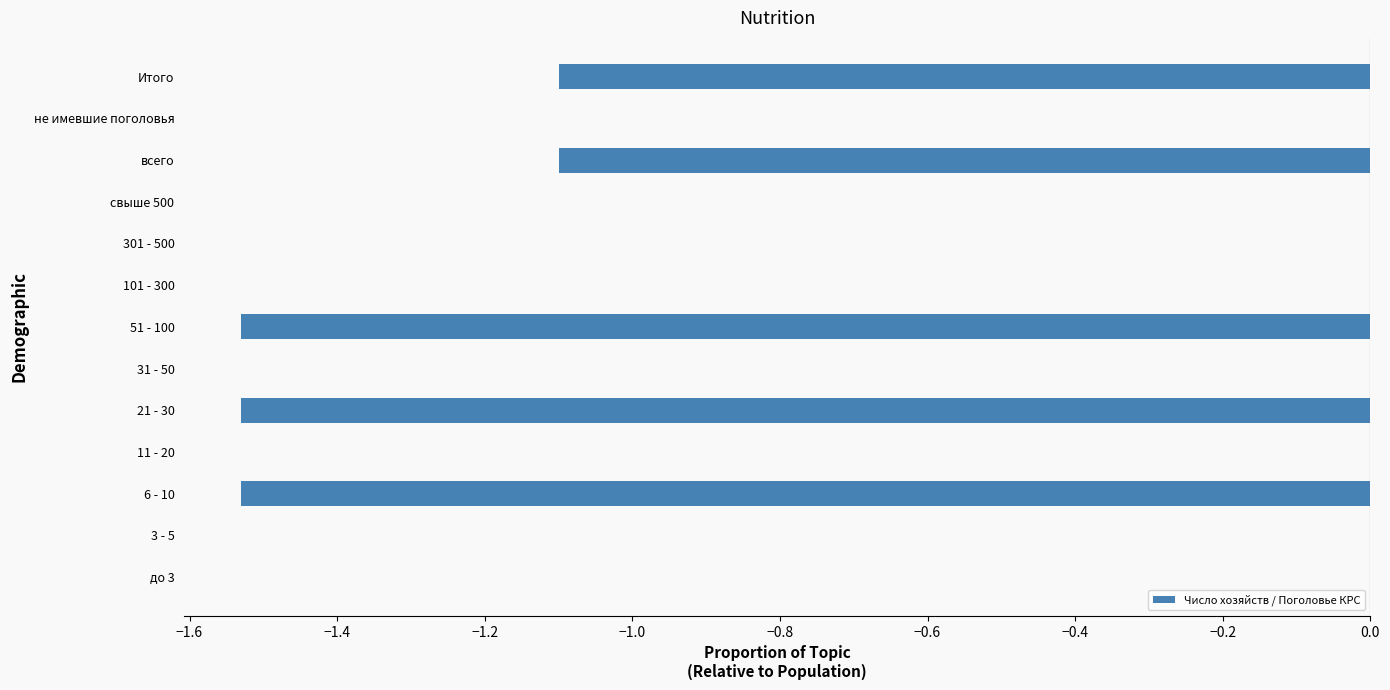

What is the sum of all values?

-6.8